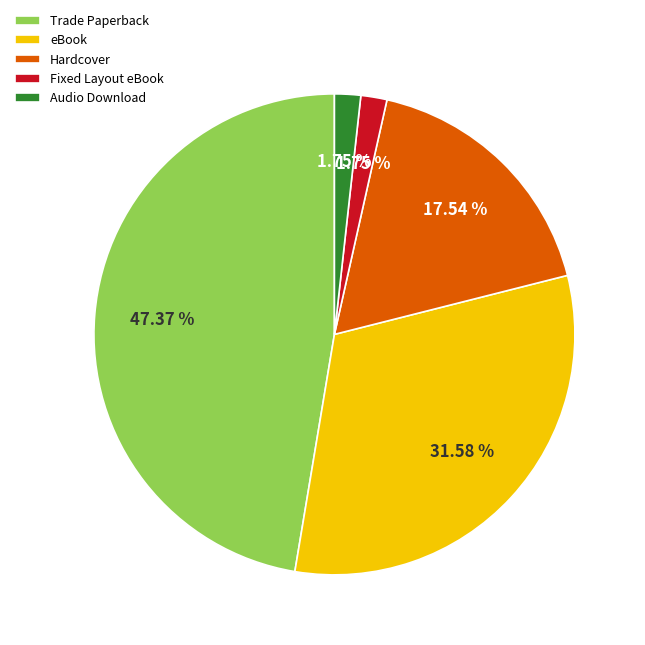

What is the ratio of the value at Hardcover to the value at Fixed Layout eBook?

10.0